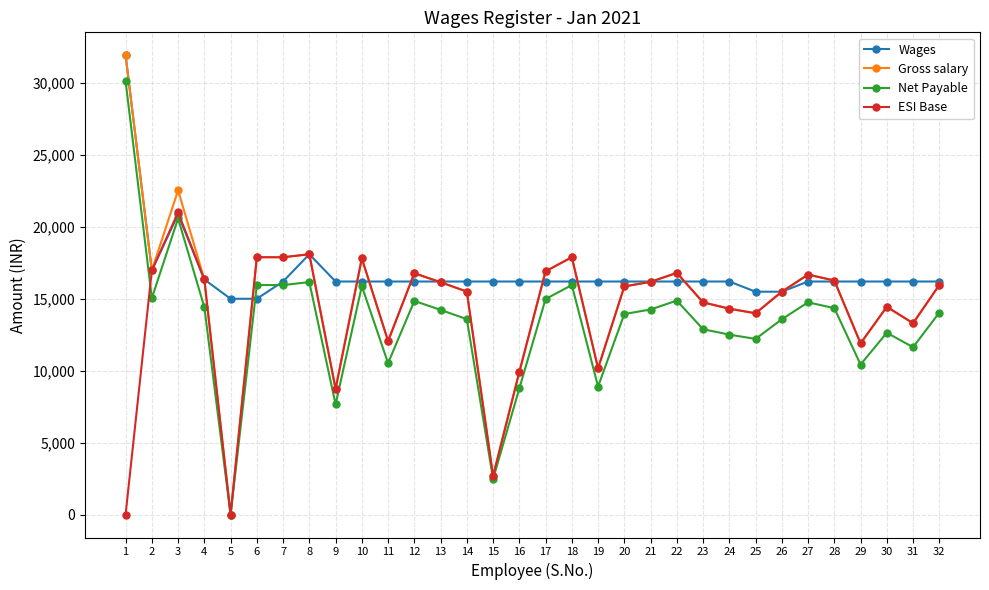

The value of Wages at 31 is 28267. True or false?

False